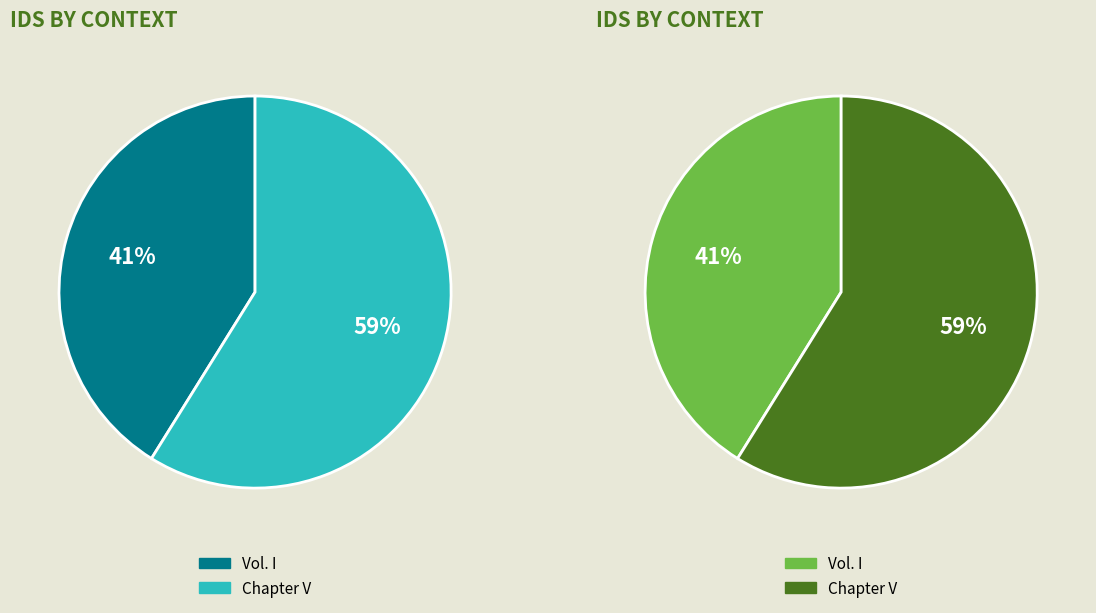

What is the ratio of the value at Vol. I to the value at Chapter V?

0.7